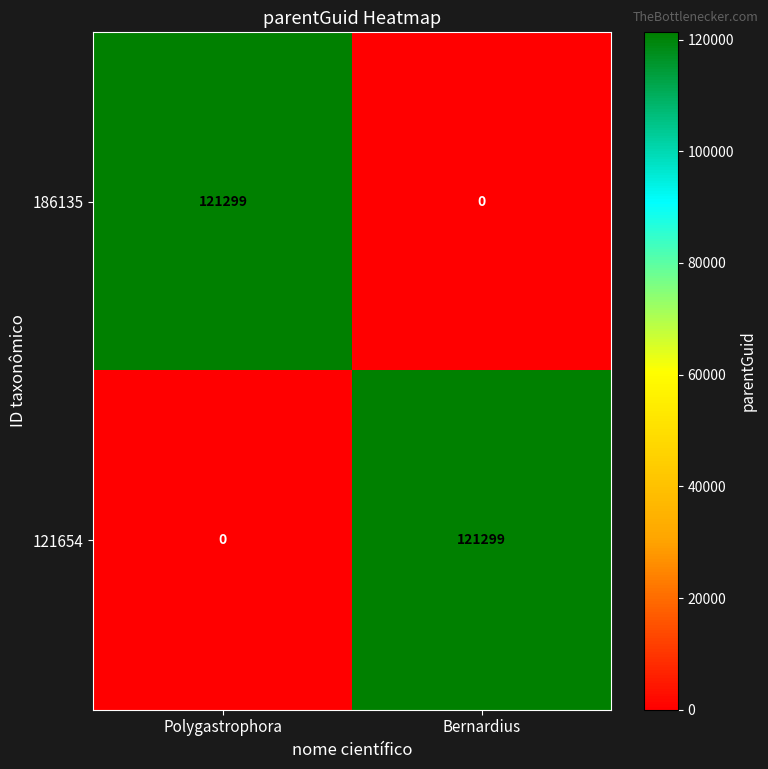

The value of 121654 at Bernardius is 121299. True or false?

True